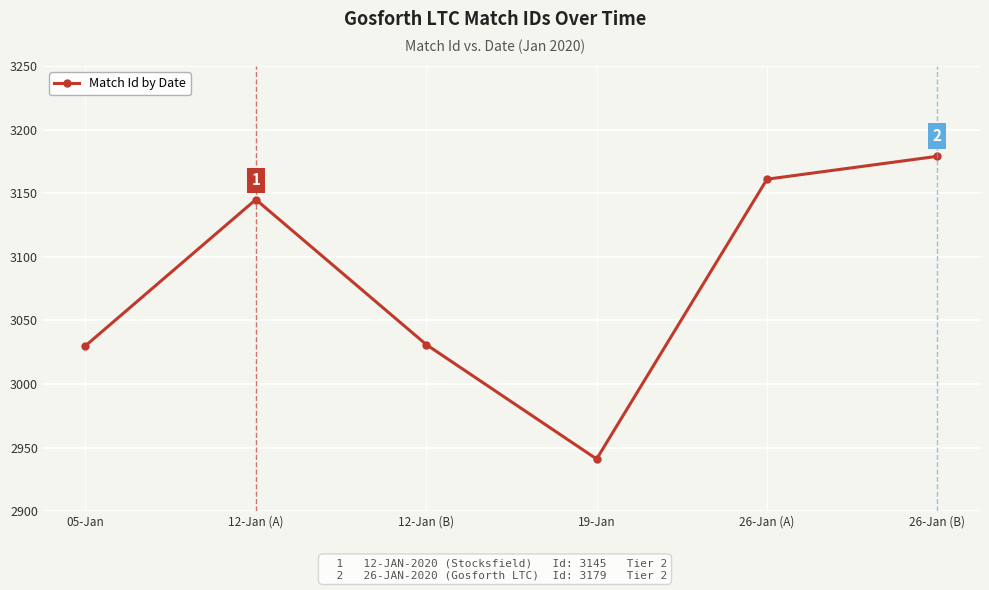

The chart shows a value of 1233 at 19-Jan. True or false?

False